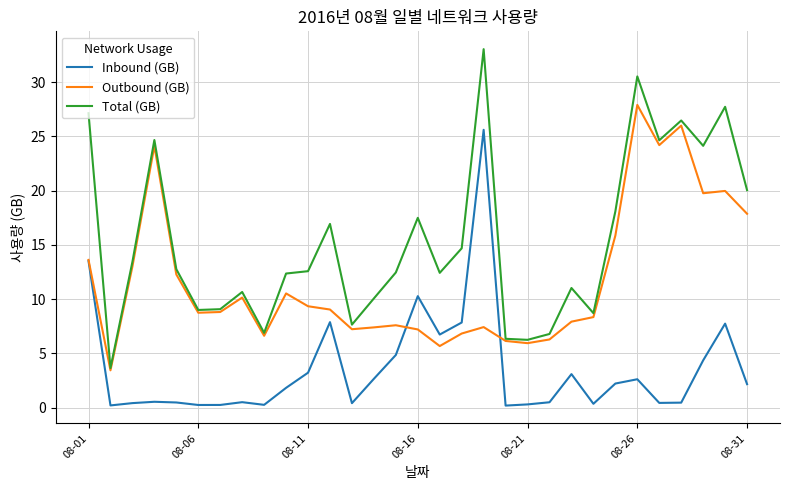

Rank the series by their maximum value, from highest to lowest.

Total (GB), Outbound (GB), Inbound (GB)